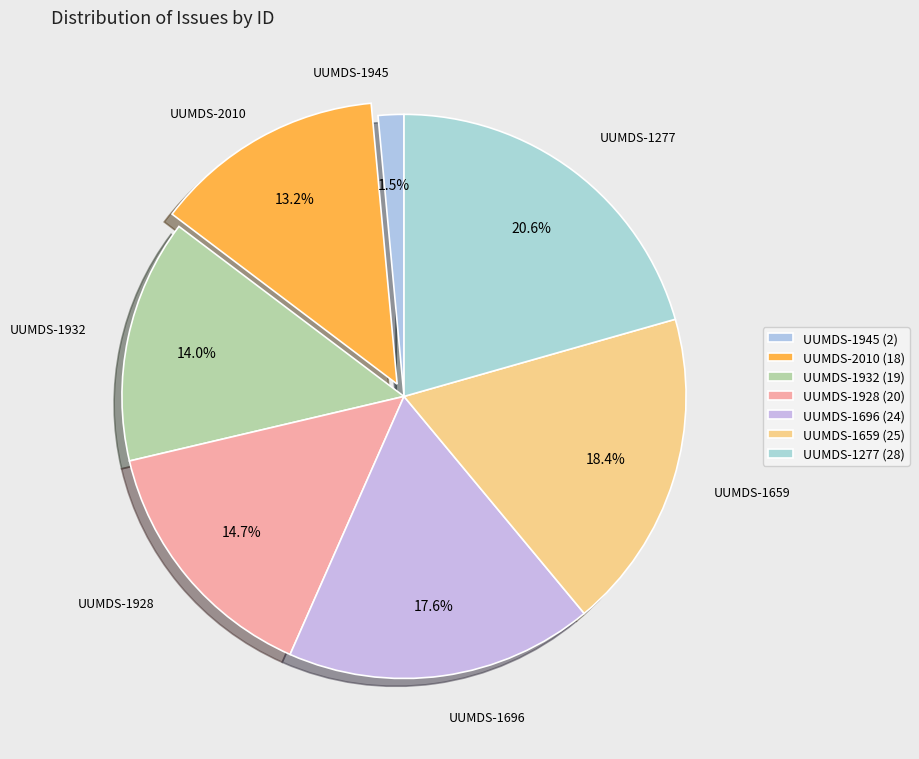

How many slices are in this pie chart?

7